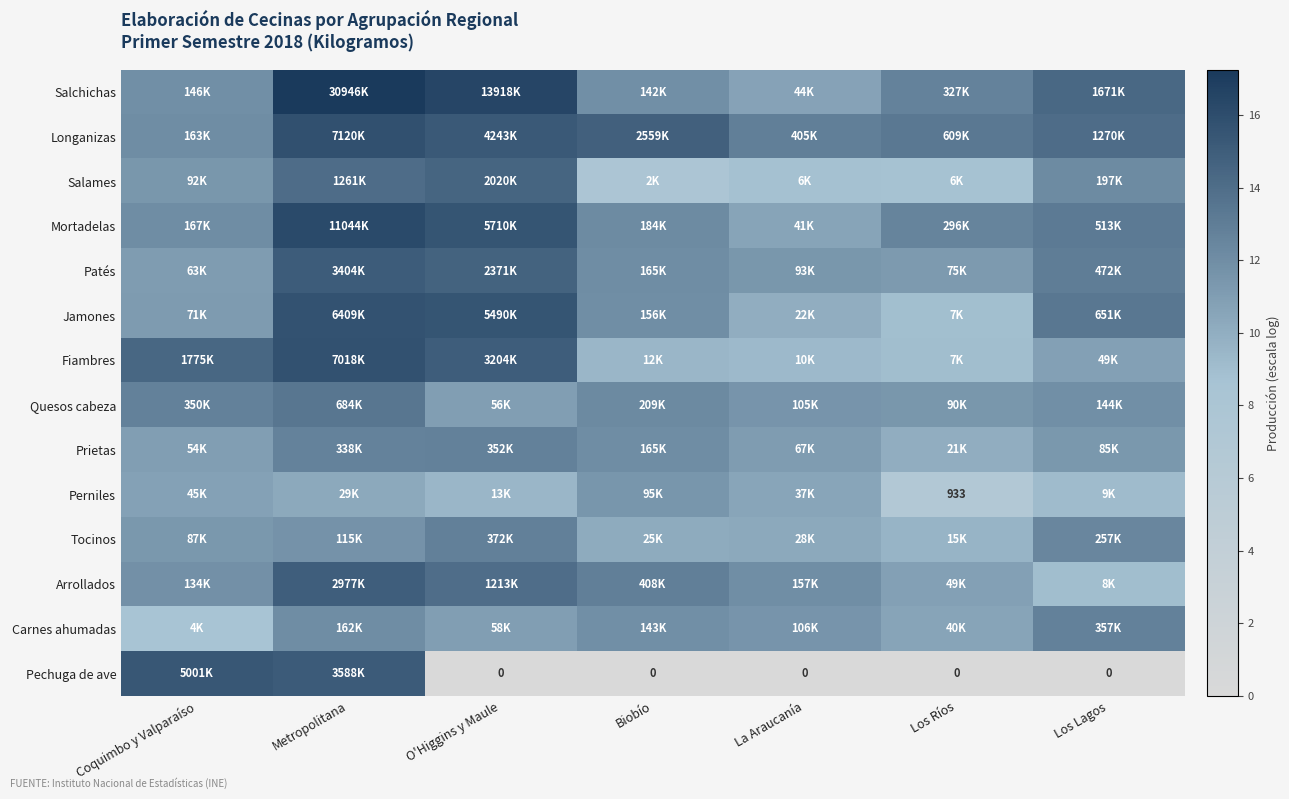

At how many categories does at least one series exceed 9?

7